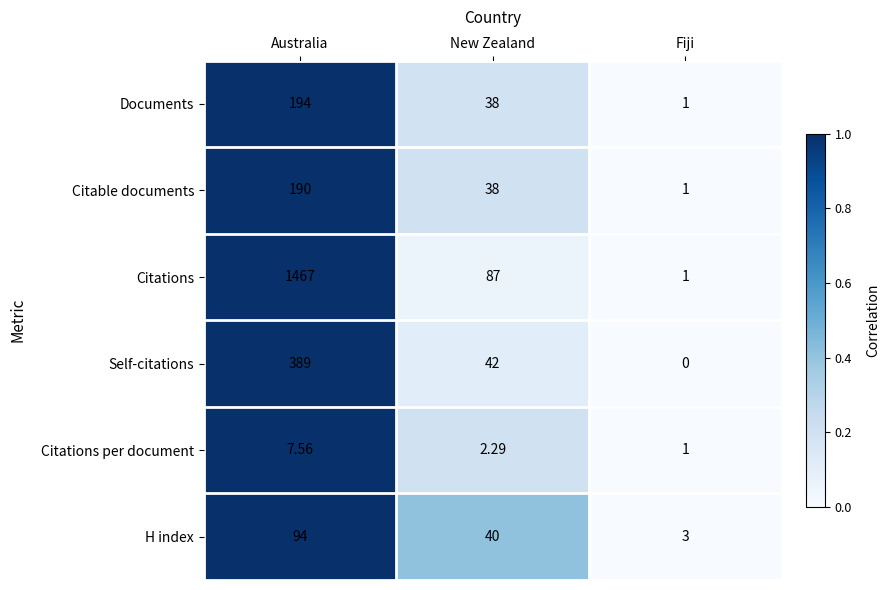

At which label is Citable documents closest to 95?

New Zealand